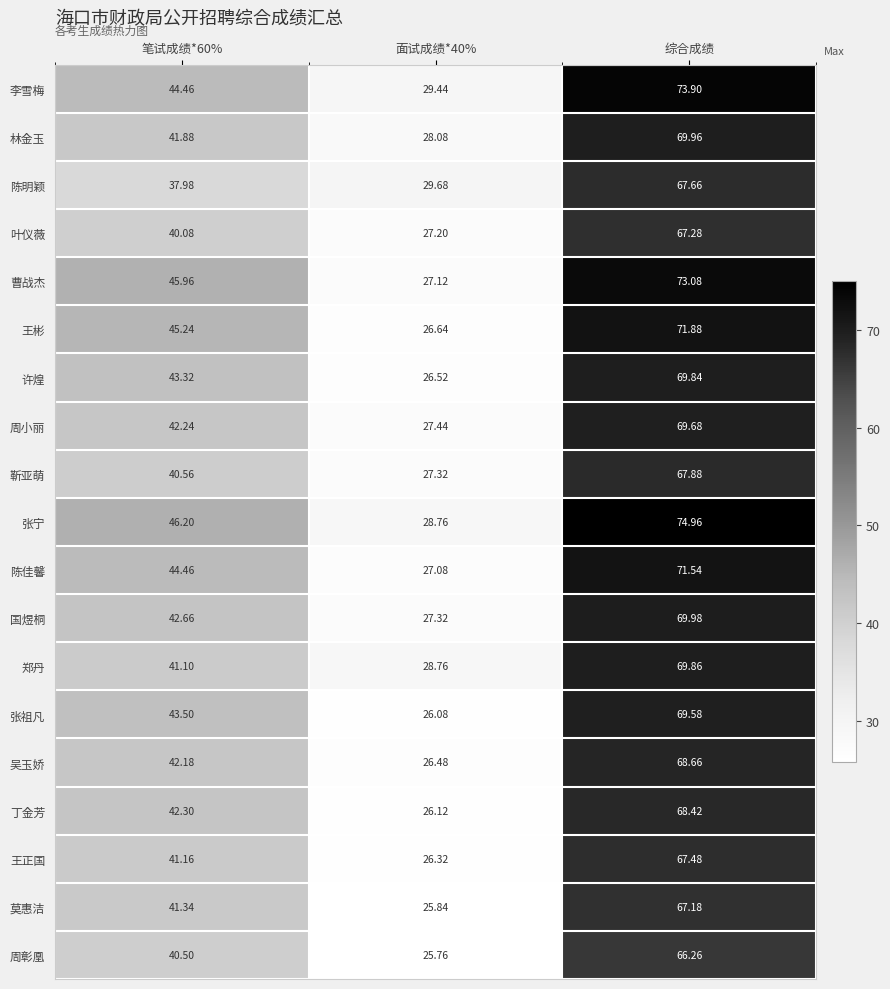

List the series in order of their peak value, highest first.

张宁, 李雪梅, 曹战杰, 王彬, 陈佳馨, 国煜桐, 林金玉, 郑丹, 许煌, 周小丽, 张祖凡, 吴玉娇, 丁金芳, 靳亚萌, 陈明颖, 王正国, 叶仪薇, 莫惠洁, 周彰凰